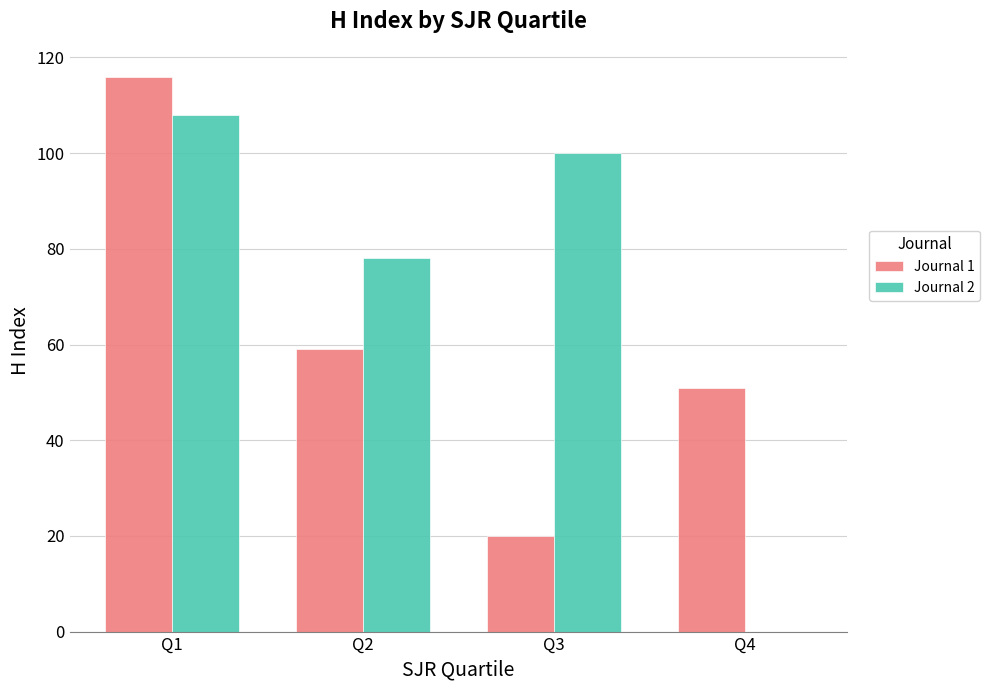

Are the bars horizontal?

No